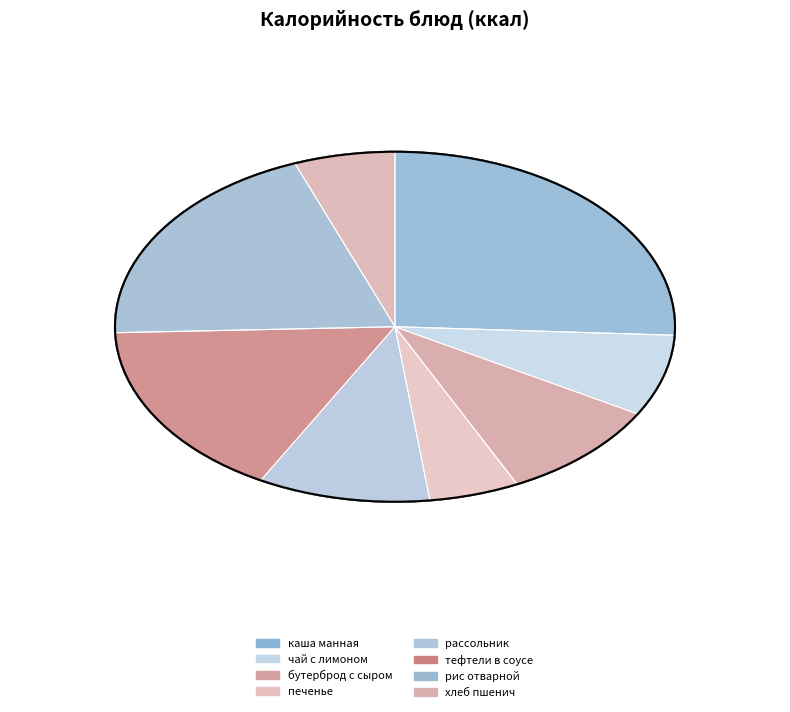

Is it true that хлеб пшенич is 6% of the pie?

True